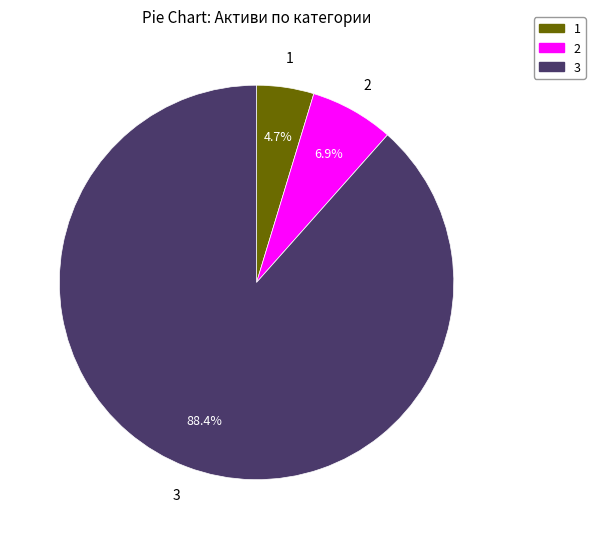

Combined, do 3 and 1 account for over 50%?

Yes